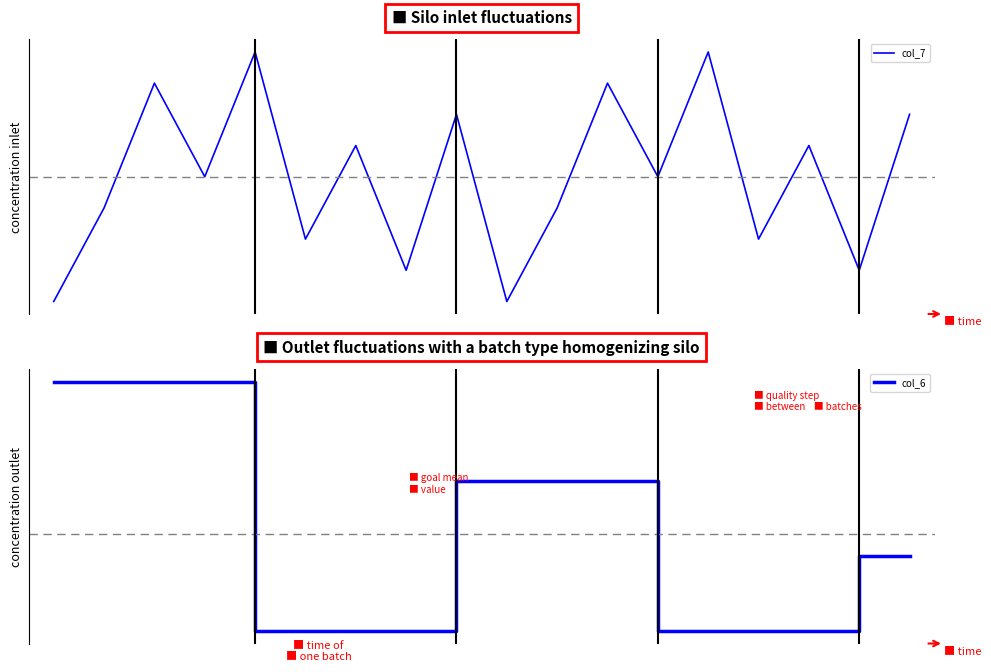

Reading left to right, extract all data points from this chart.

col_7: -4.0	-1.0	3.0	0.0	4.0	-2.0	1.0	-3.0	2.0	-4.0	-1.0	3.0	0.0	4.0	-2.0	1.0	-3.0	2.0
col_6: 1.5	1.5	1.5	1.5	-1.0	-1.0	-1.0	-1.0	0.5	0.5	0.5	0.5	-1.0	-1.0	-1.0	-1.0	-0.2	-0.2